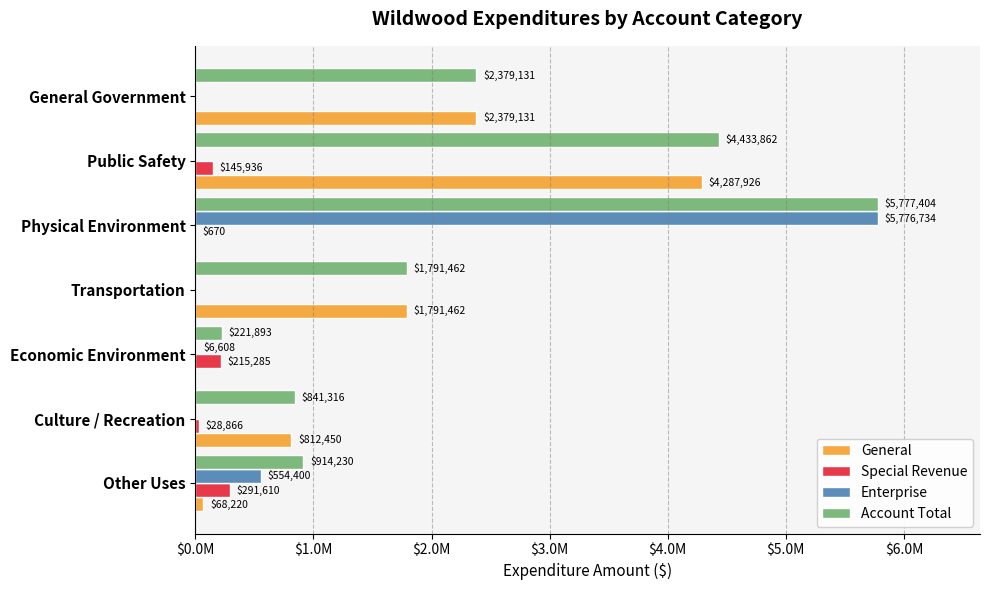

What are all the series names shown in the legend?

General, Special Revenue, Enterprise, Account Total